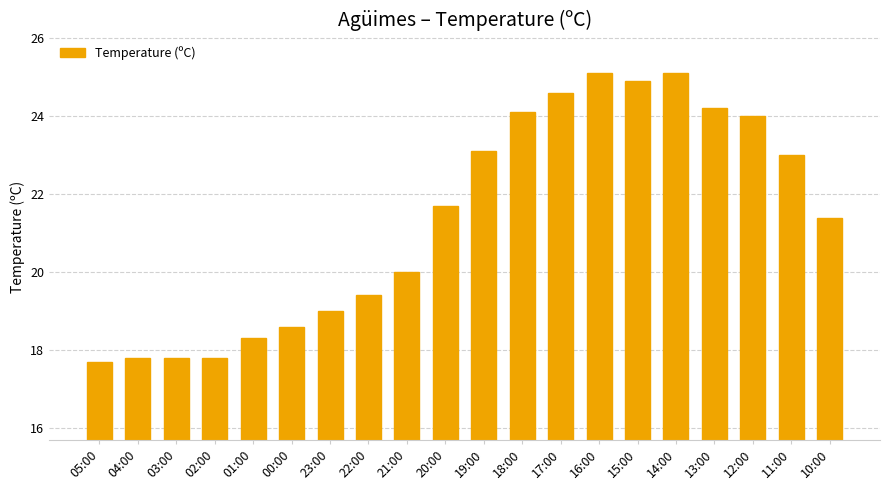

Approximately how many times larger is the value at 10:00 compared to 18:00?

0.9